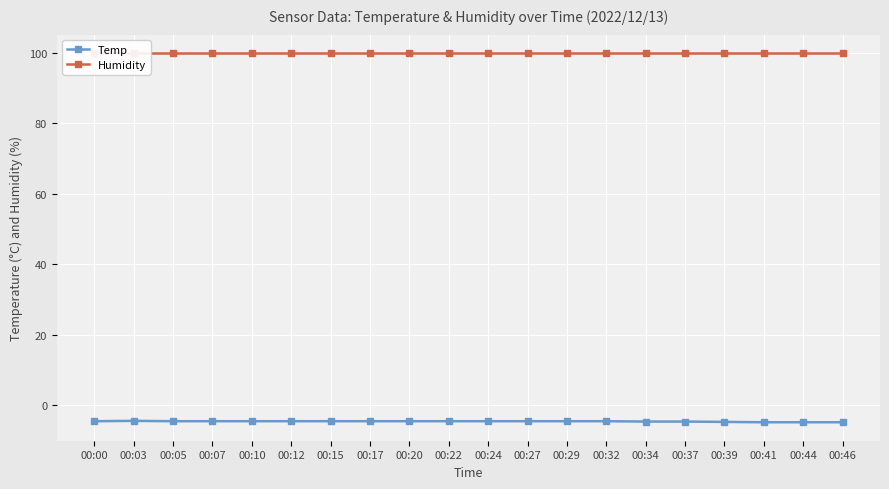

True or false: Humidity has more than 1 interior local peaks.

False